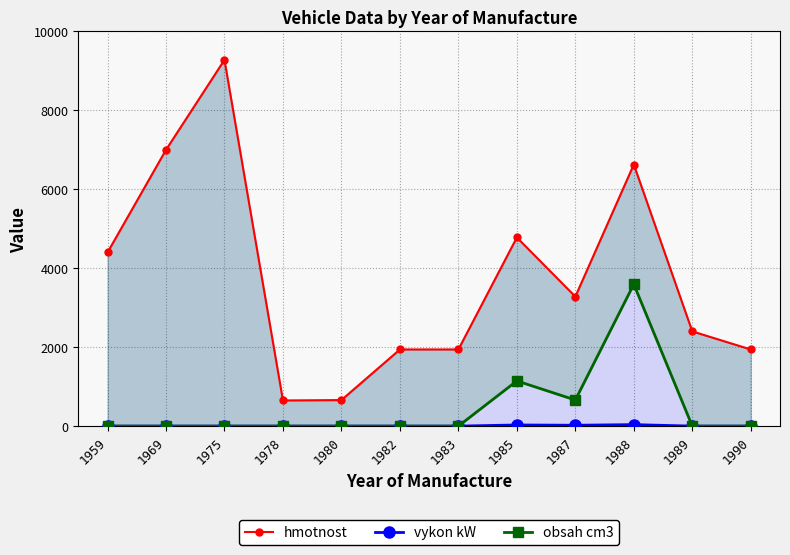

True or false: hmotnost and obsah cm3 intersect in this chart.

False